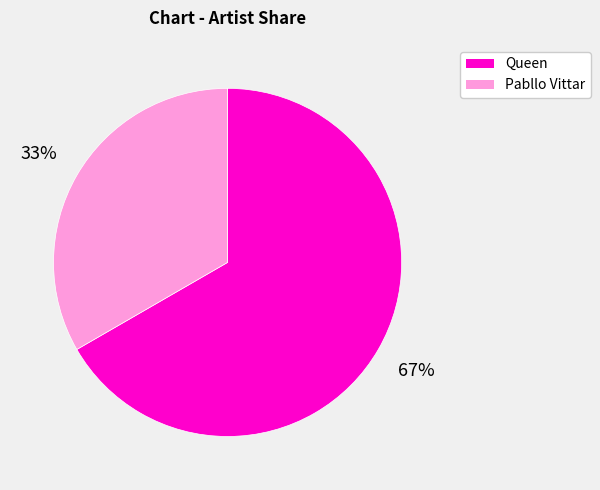

Is it true that Pabllo Vittar is 42% of the pie?

False